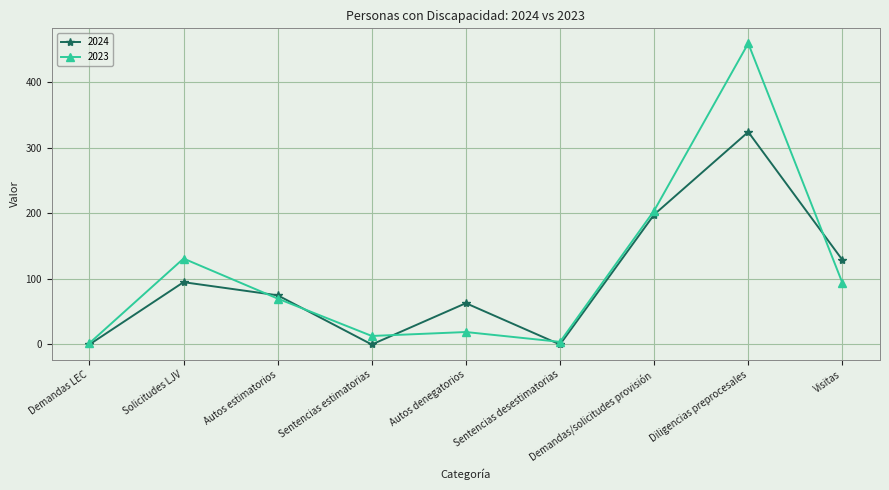

What is the spread (max minus min) of values at Sentencias desestimatorias?

4